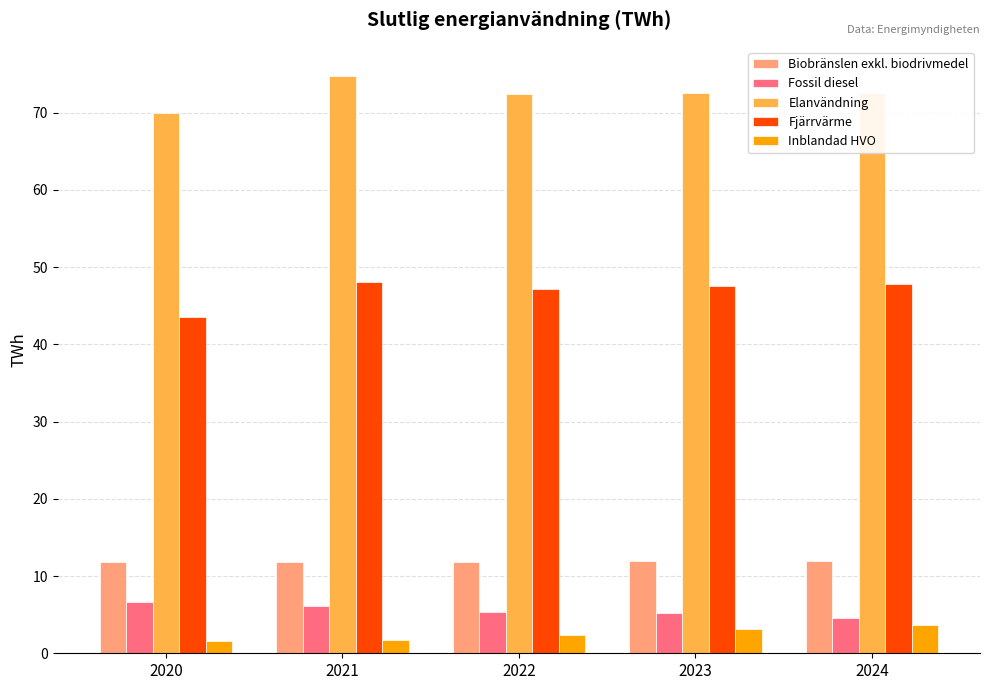

What is the value of the Elanvändning bar at the 4th from the left?

72.5